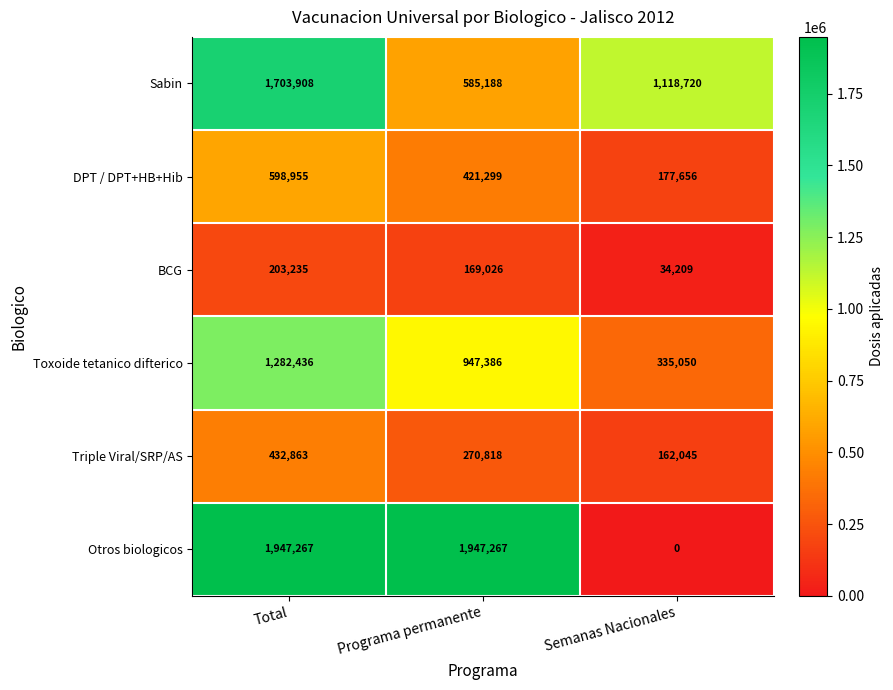

What is the difference between the maximum and minimum values in the BCG series?

169026